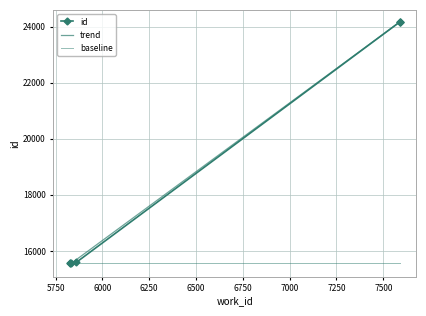

How many interior local valleys (lower than both neighbors) does the data have?

1